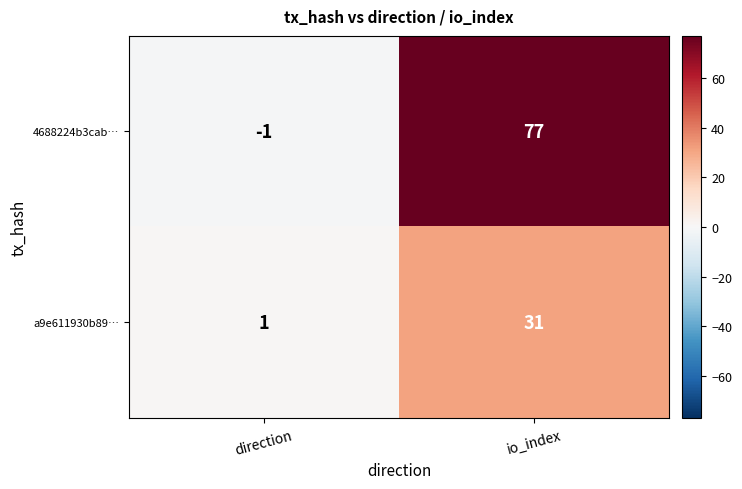

What is the difference between the highest and lowest values at direction?

2